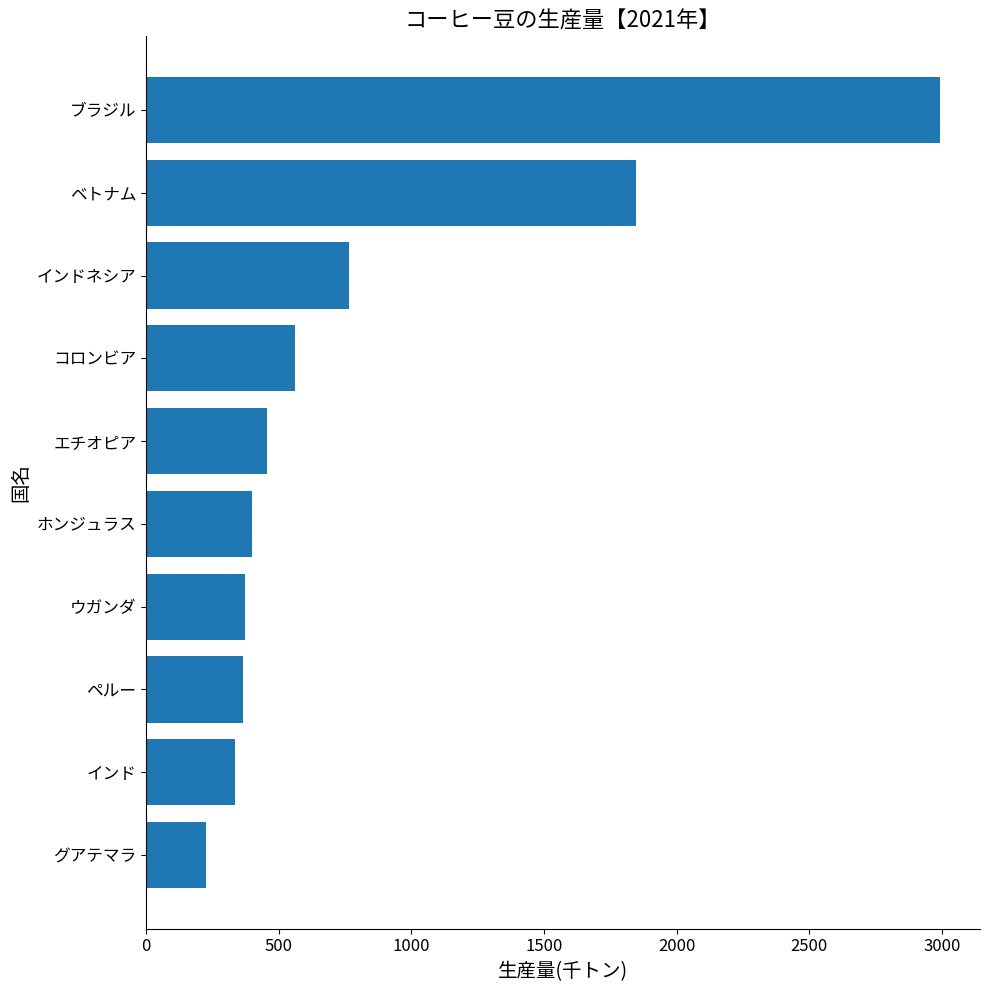

Which label corresponds to the largest value in the chart?

ブラジル